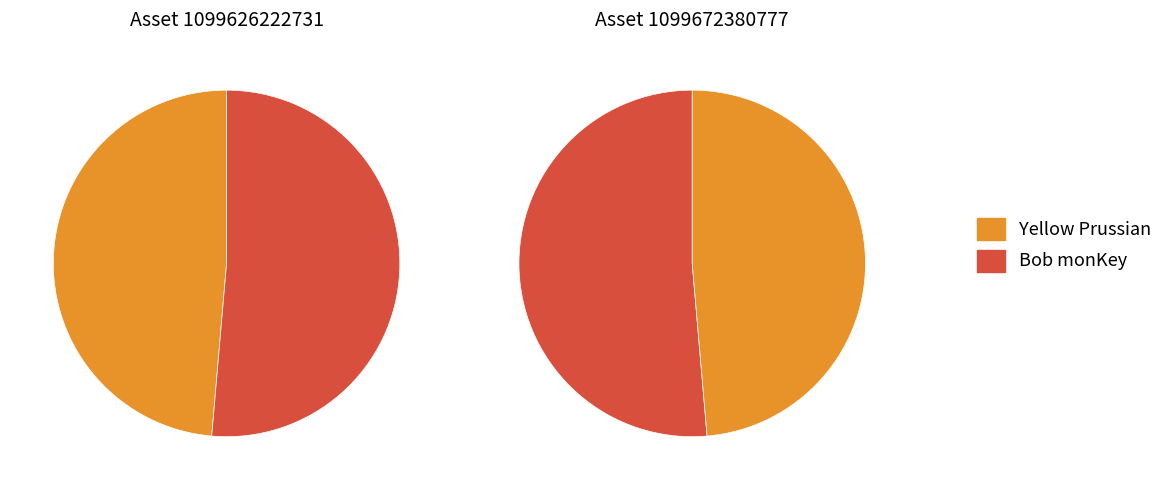

To the nearest percent, what is the average slice percentage?

50%